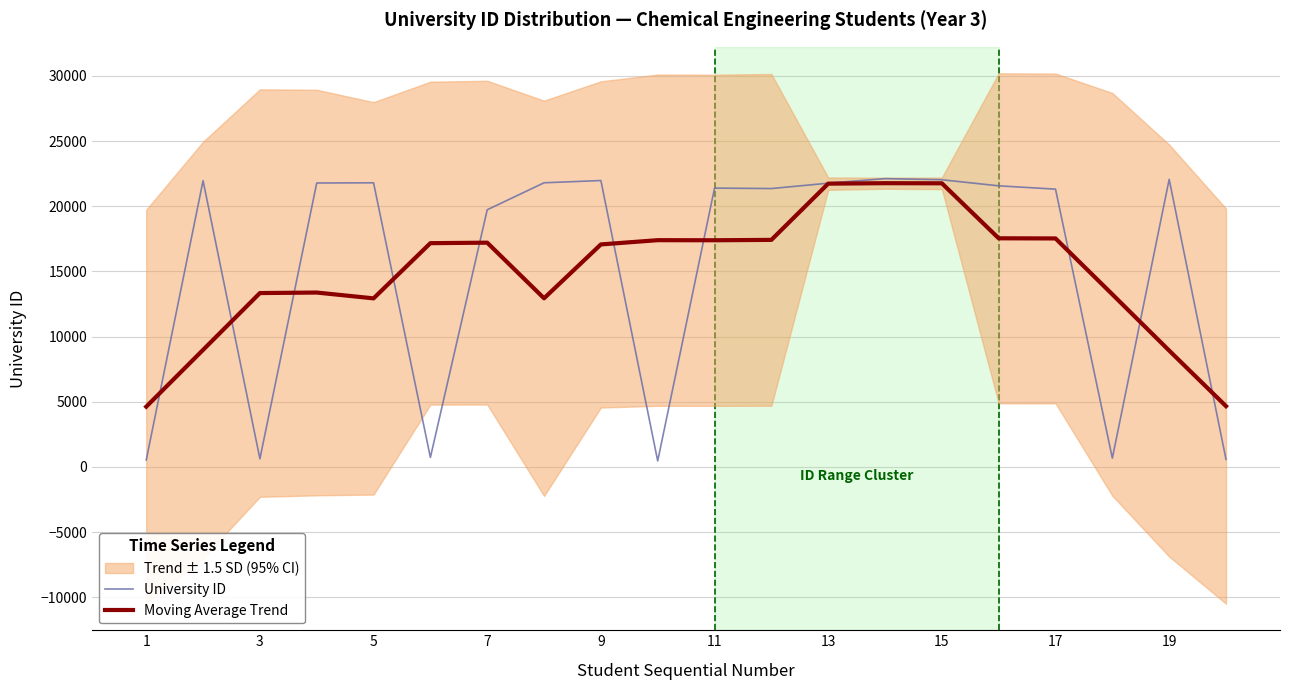

Reading left to right, extract all data points from this chart.

University ID: 533.0	21961.0	624.0	21786.0	21800.0	729.0	19730.0	21801.0	21976.0	461.0	21394.0	21360.0	21770.0	22121.0	22035.0	21569.0	21313.0	673.0	22067.0	581.0
Moving Average Trend: 4623.6	8980.8	13340.8	13380.0	12933.8	17169.2	17207.2	12939.4	17072.4	17398.4	17392.2	17421.2	21736.0	21771.0	21761.6	17542.2	17531.4	13240.6	8926.8	4664.2